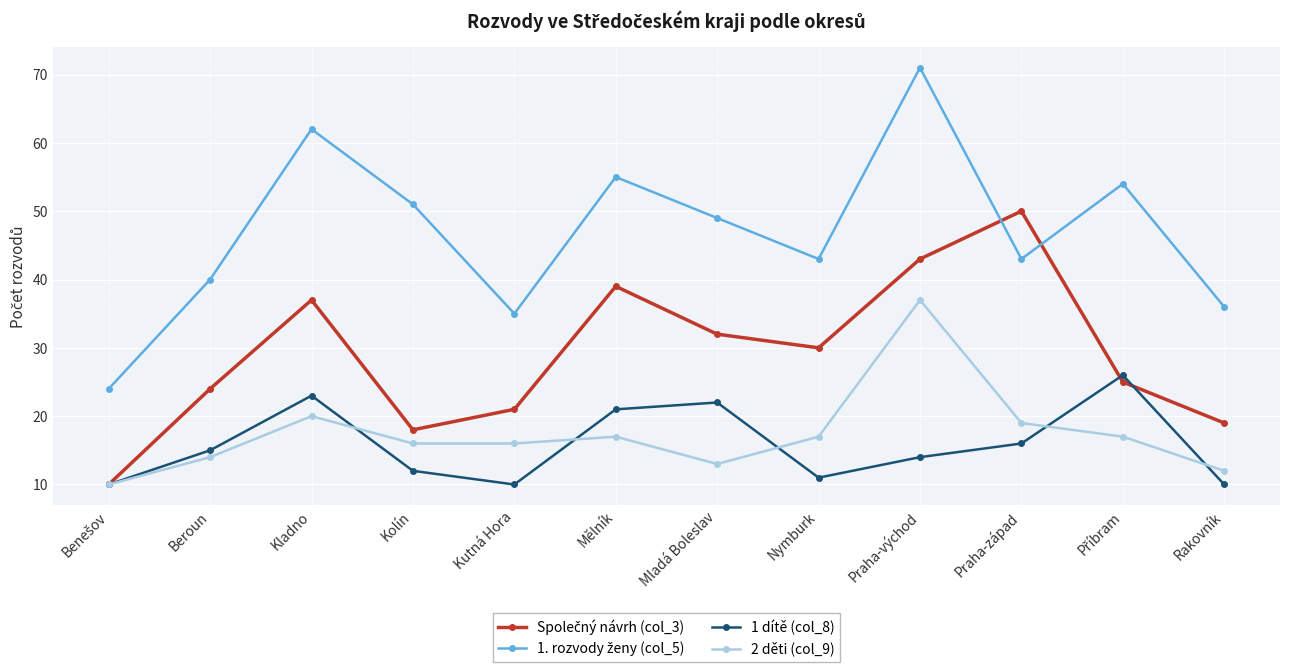

How many lines are shown in the chart?

4